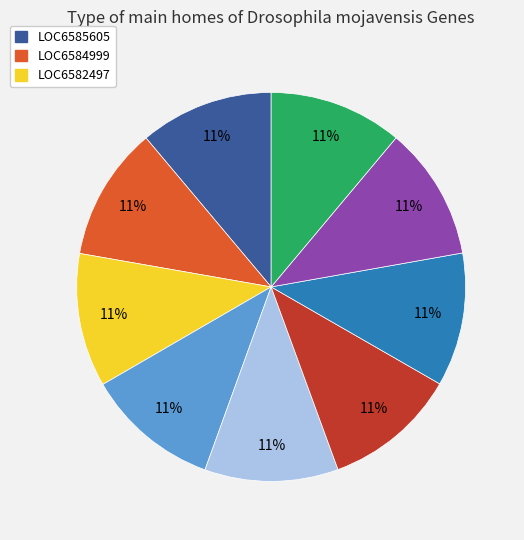

Is there any slice that represents more than half of the pie?

No